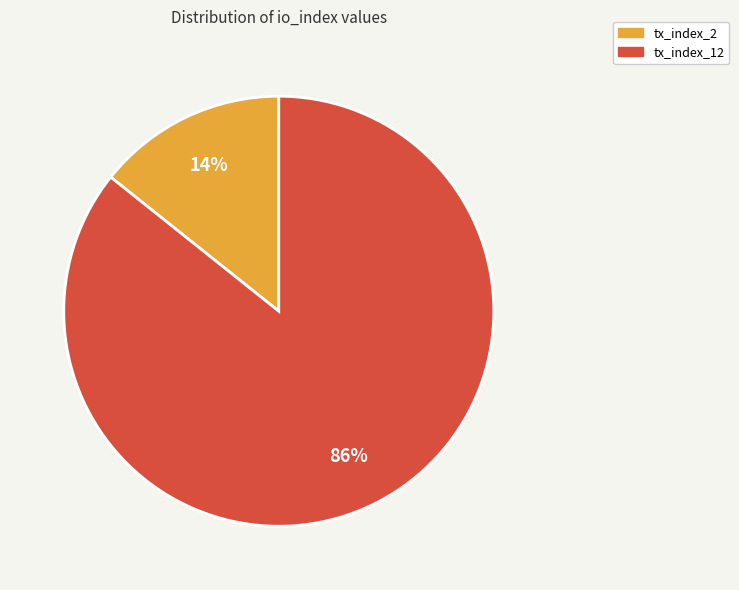

Count the number of slices in the pie.

2